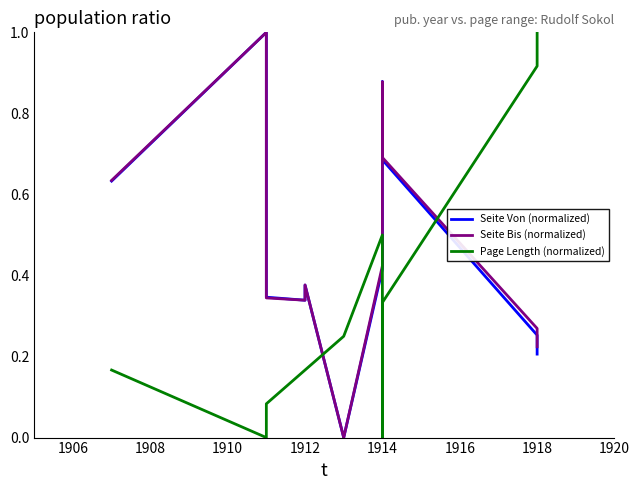

At how many categories does at least one series exceed 0?

11